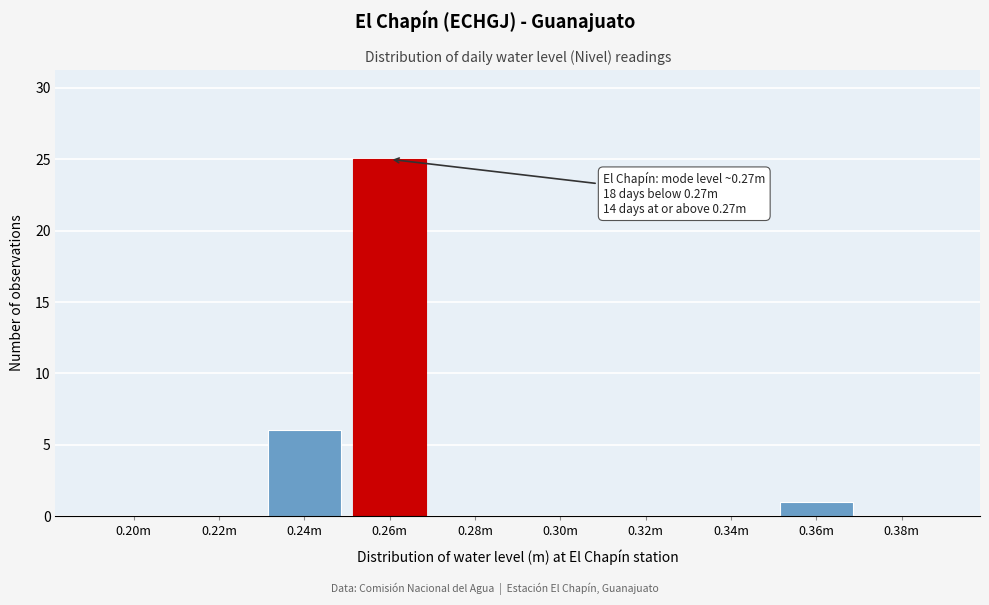

Reading right to left, extract all data points from this chart.

0.38m=0	0.36m=1	0.34m=0	0.32m=0	0.30m=0	0.28m=0	0.26m=25	0.24m=6	0.22m=0	0.20m=0